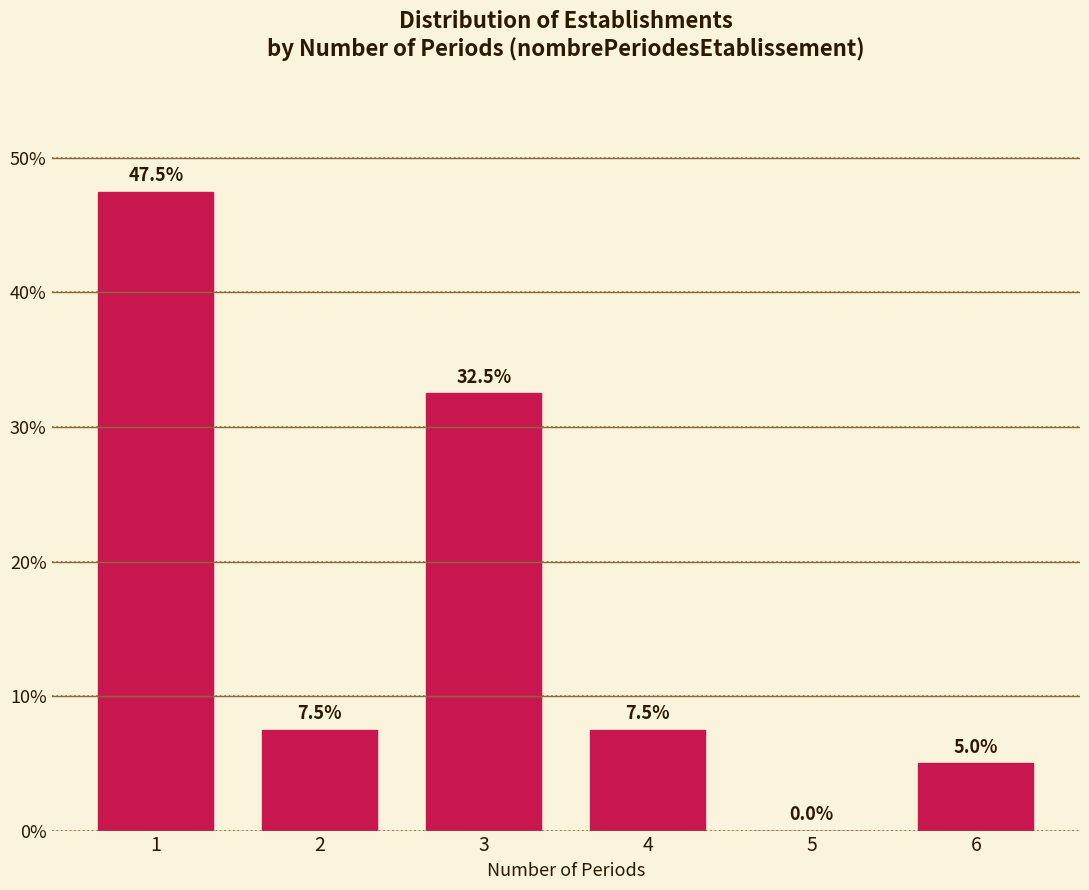

Reading right to left, extract all data points from this chart.

6=5.0	5=0.0	4=7.5	3=32.5	2=7.5	1=47.5